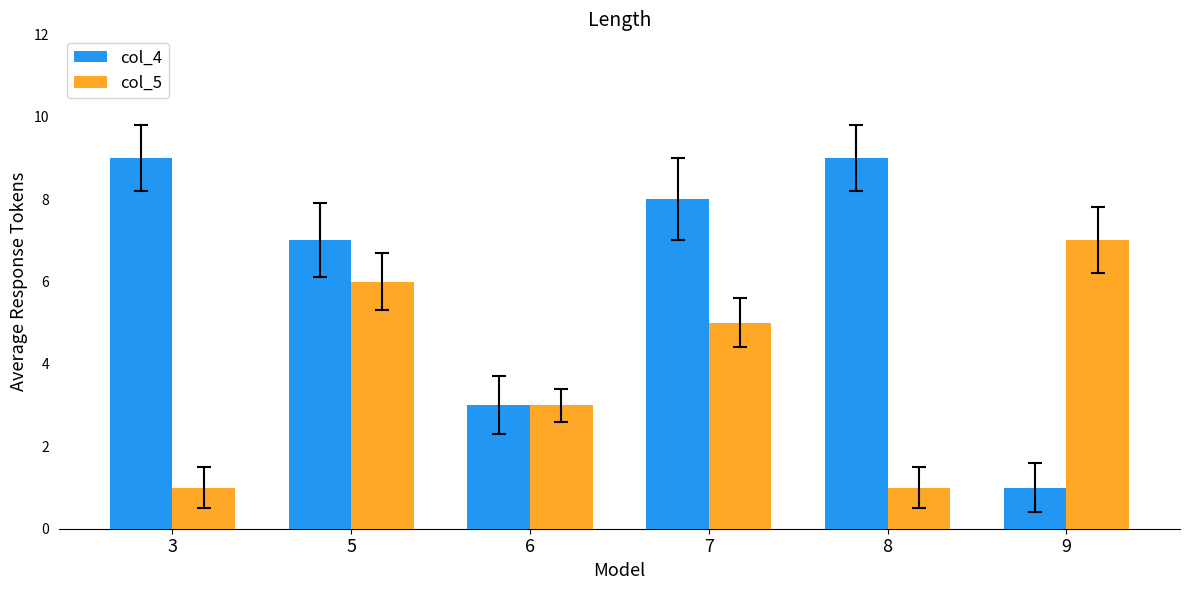

What is the sum of the col_5 values at 8 and 6?

4